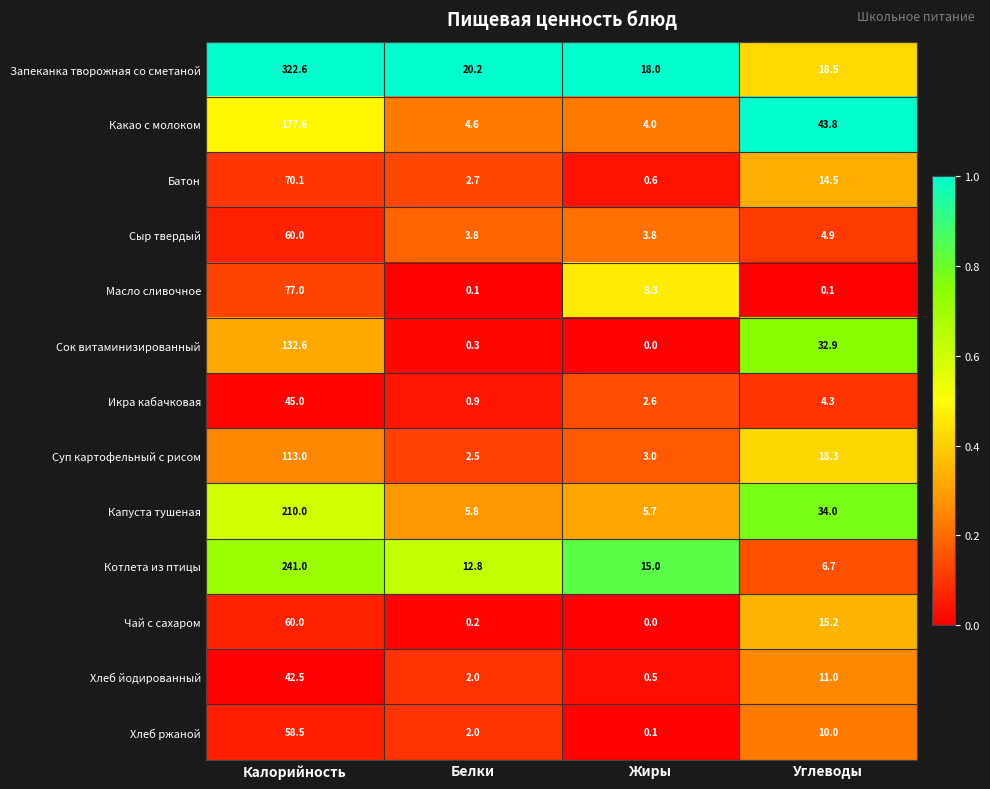

What is the spread (max minus min) of values at Калорийность?

280.1